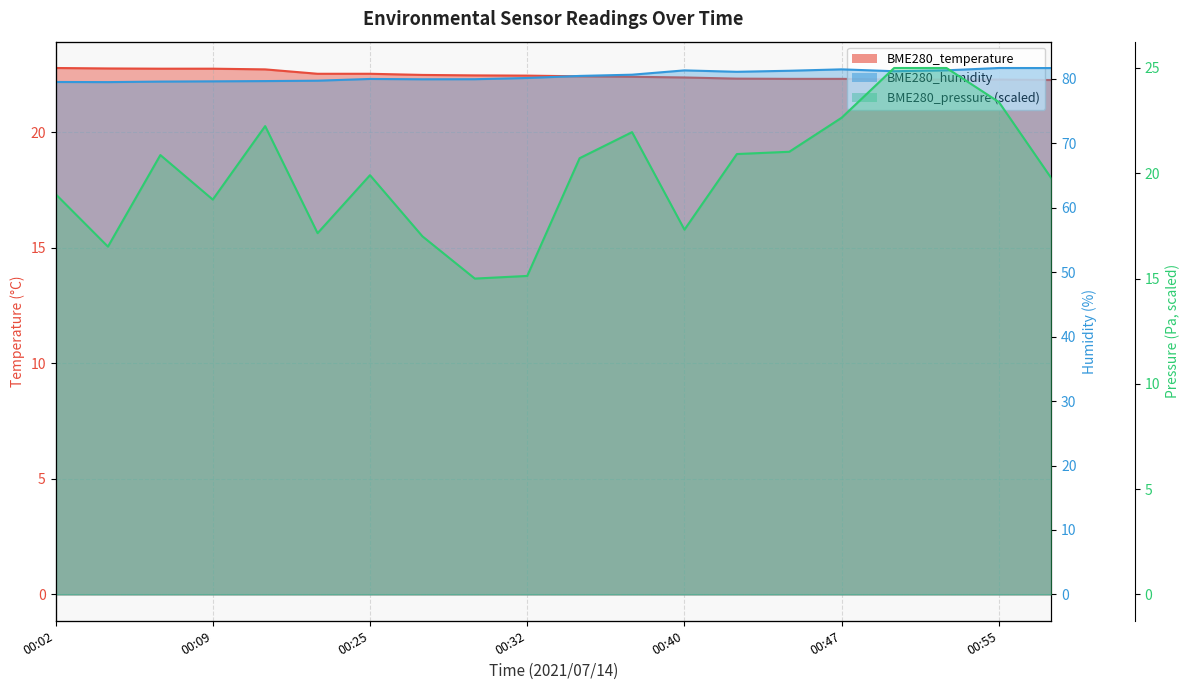

Is it true that BME280_humidity equals 48.4 at 00:52?

False